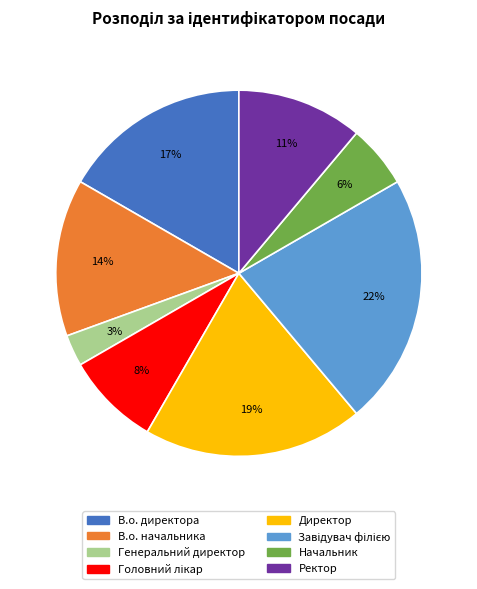

Count the number of slices in the pie.

8